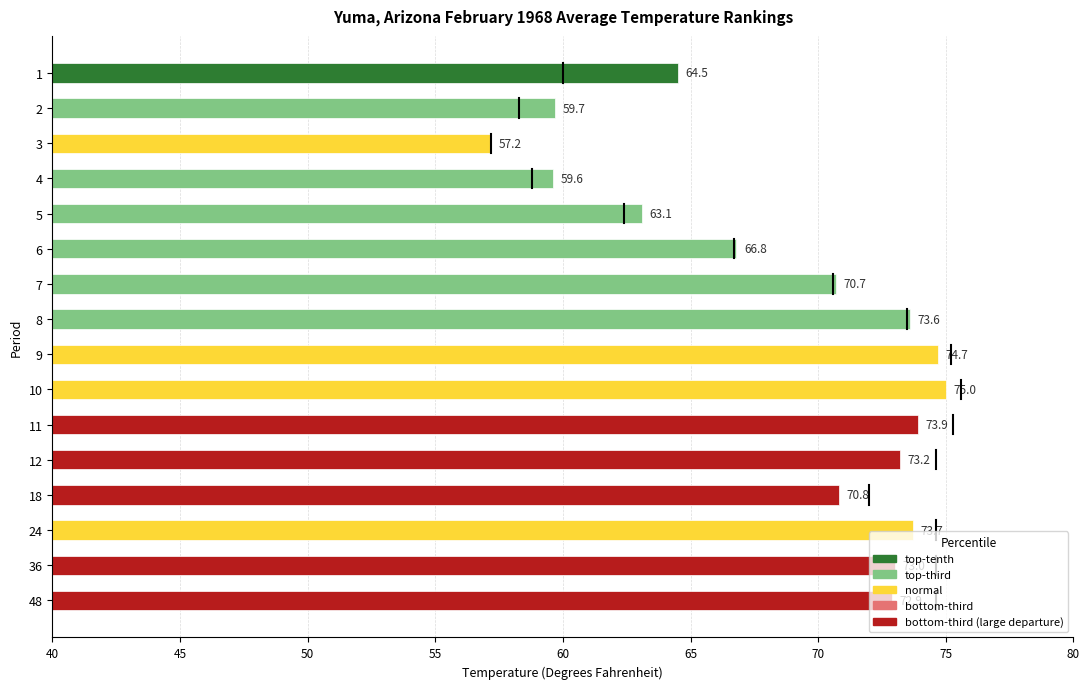

What is the change in value from 18 to 24?

+2.9